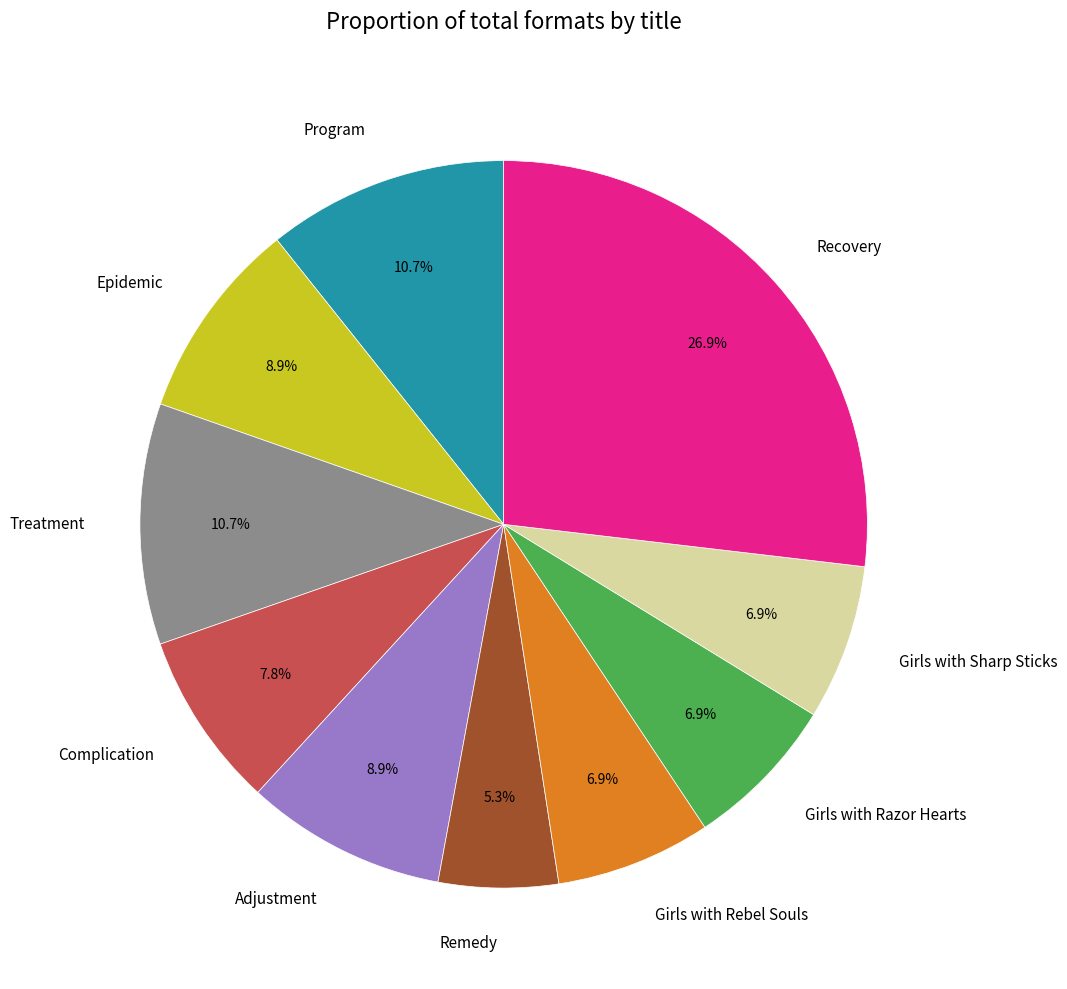

Which category has the smallest portion of the pie?

Remedy